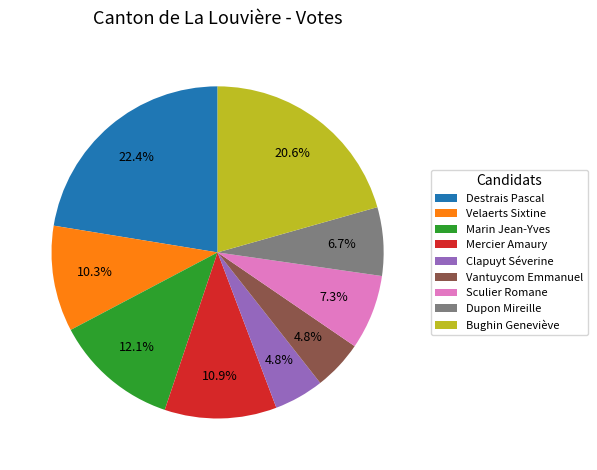

What portion of the pie excludes Velaerts Sixtine?

89.7%